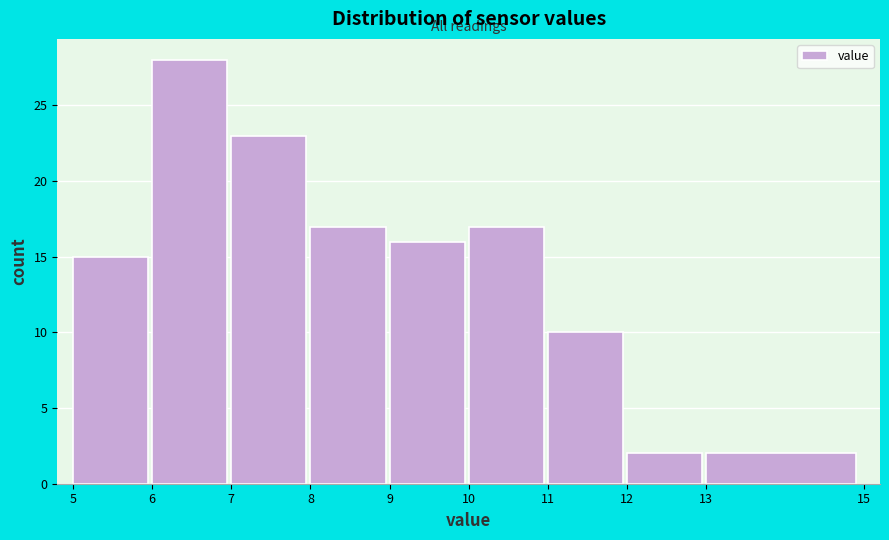

What is the height of the bar covering 11 to 12 on the x-axis? The values are not printed on the chart, so give them approximately, as read against the axis.

10